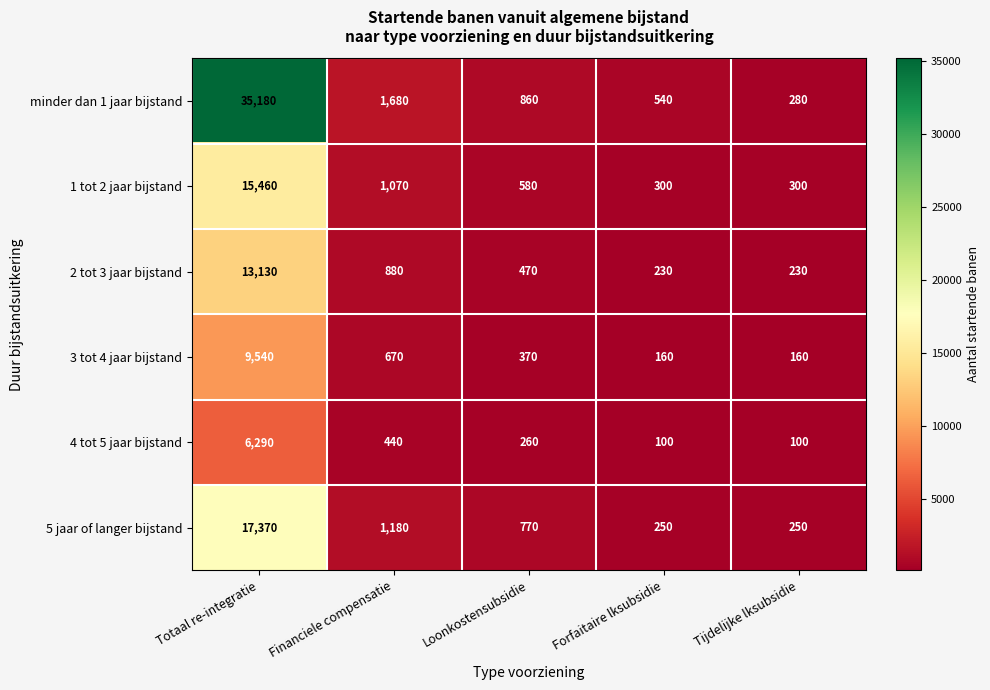

What is the highest value of the minder dan 1 jaar bijstand series?

35180